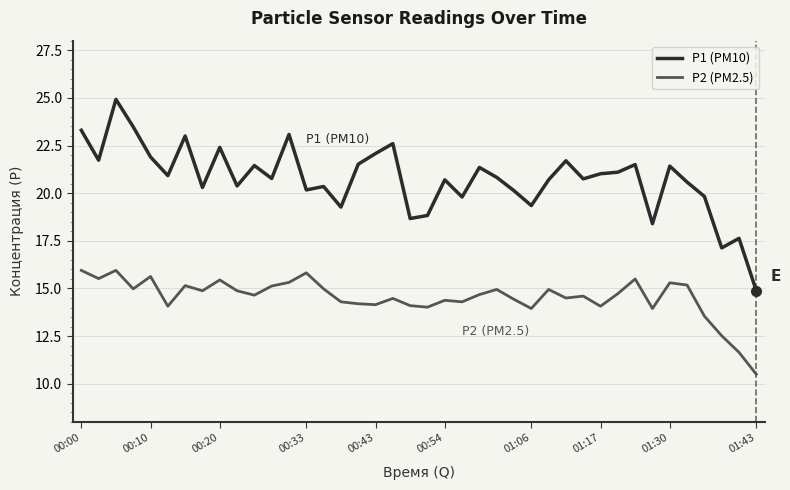

What is the smallest value displayed?

10.5